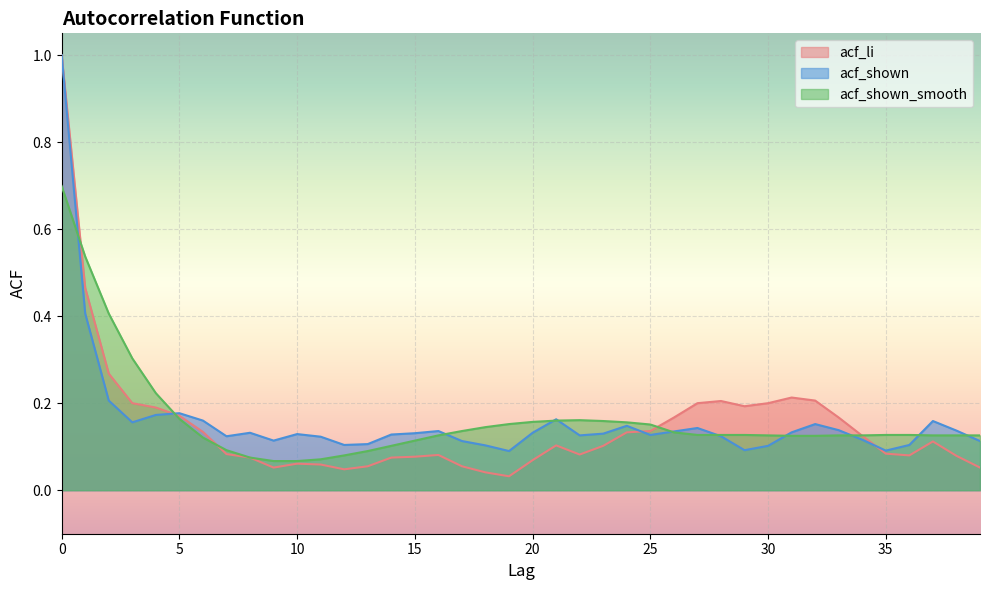

Between 21 and 33, which is larger?

33